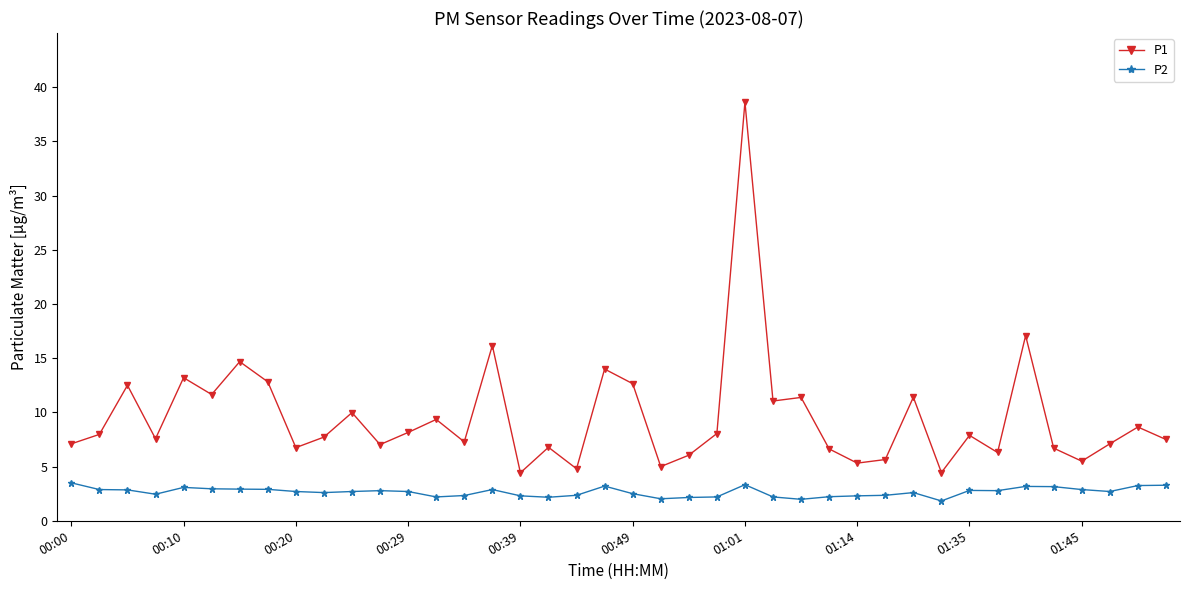

True or false: P2 and P1 intersect in this chart.

False